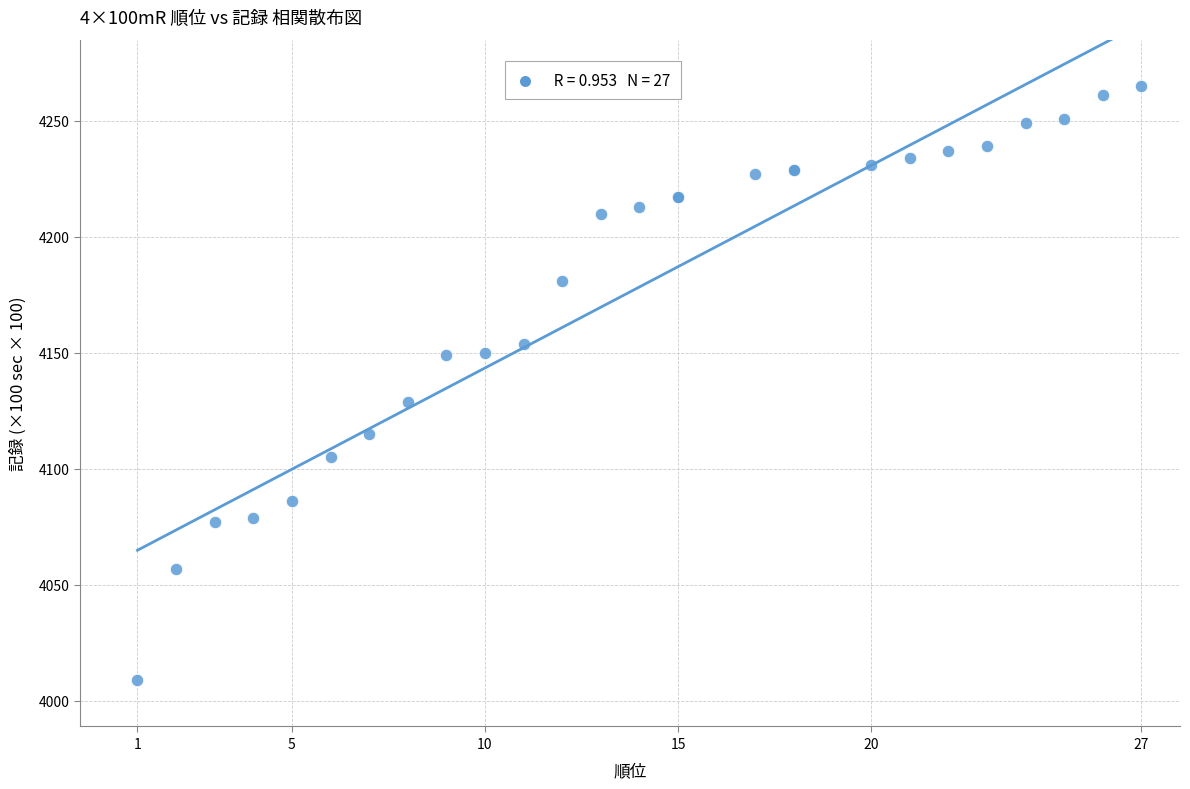

What Y value in the scatter plot is closest to 4137?

4129